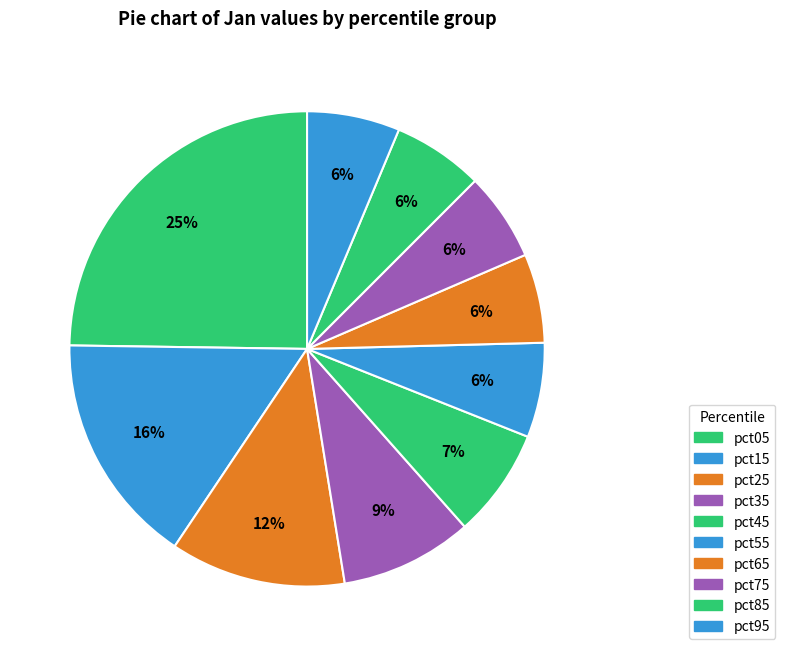

How many slices are in this pie chart?

10